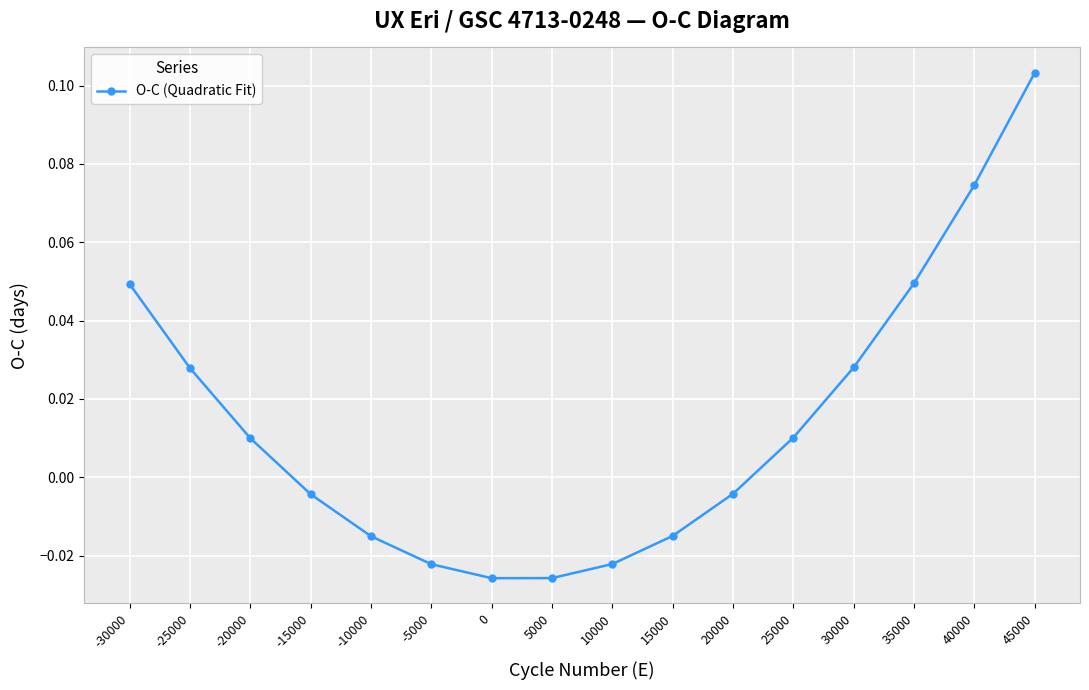

Count the number of values greater than 0.

8